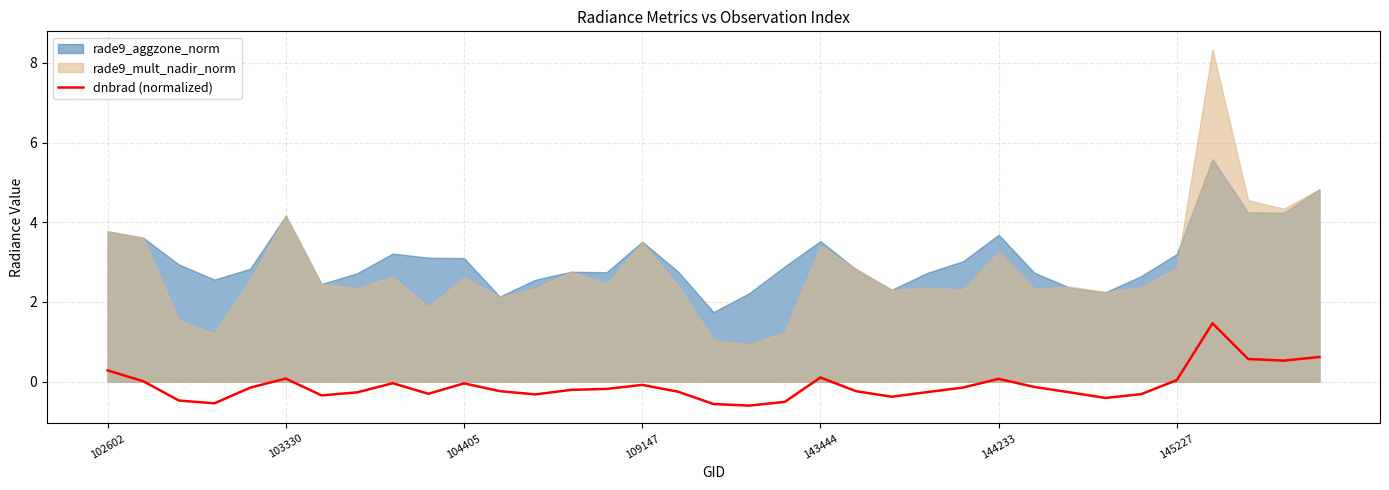

How many negative values are there?

25